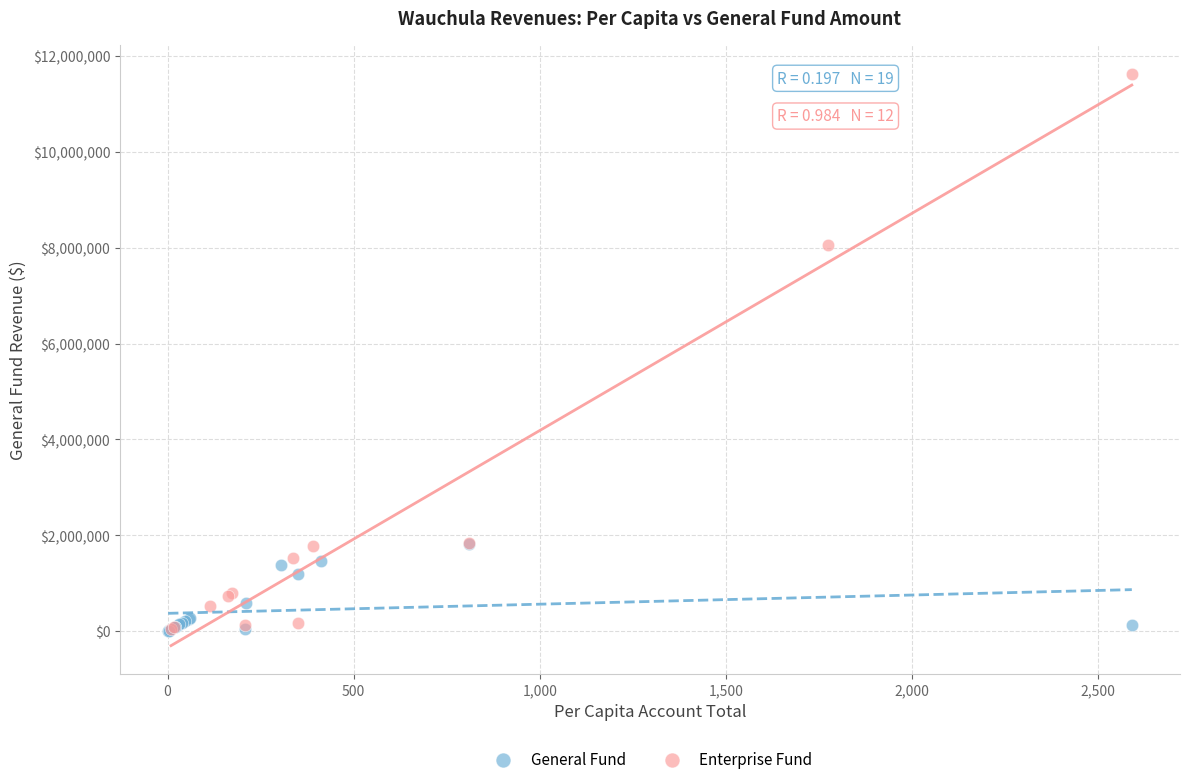

Which series reaches the maximum Y coordinate?

Enterprise Fund